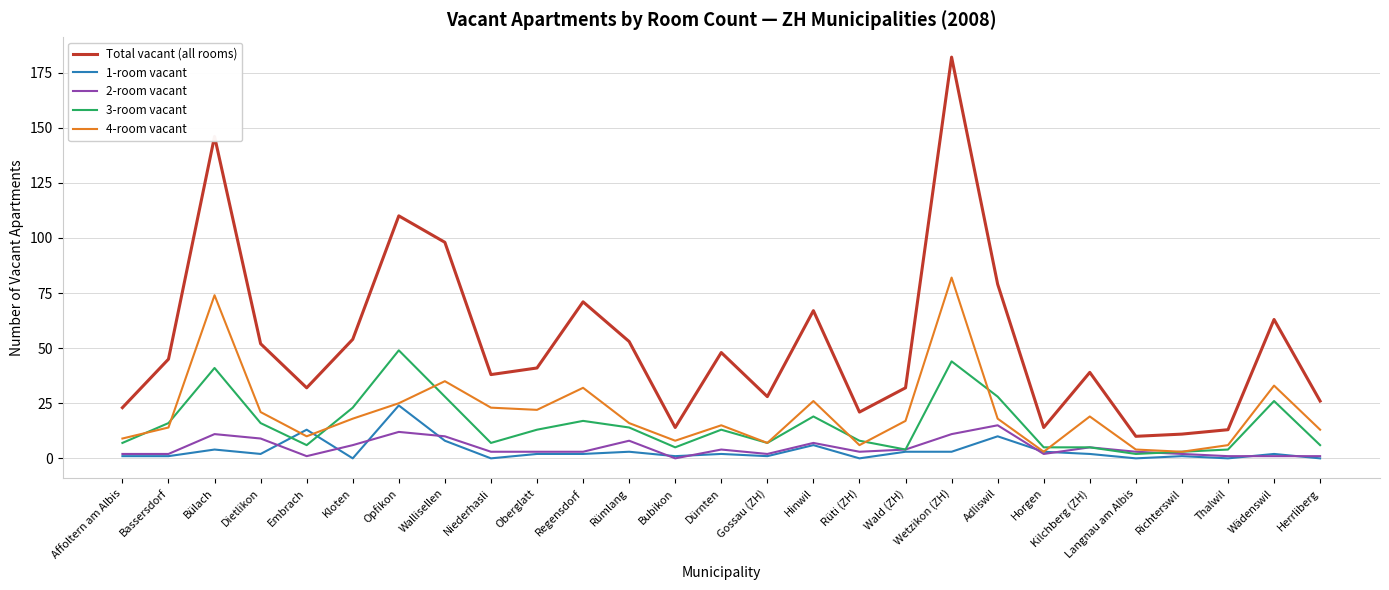

What is the difference between the second highest and minimum values in the 3-room vacant series?

42